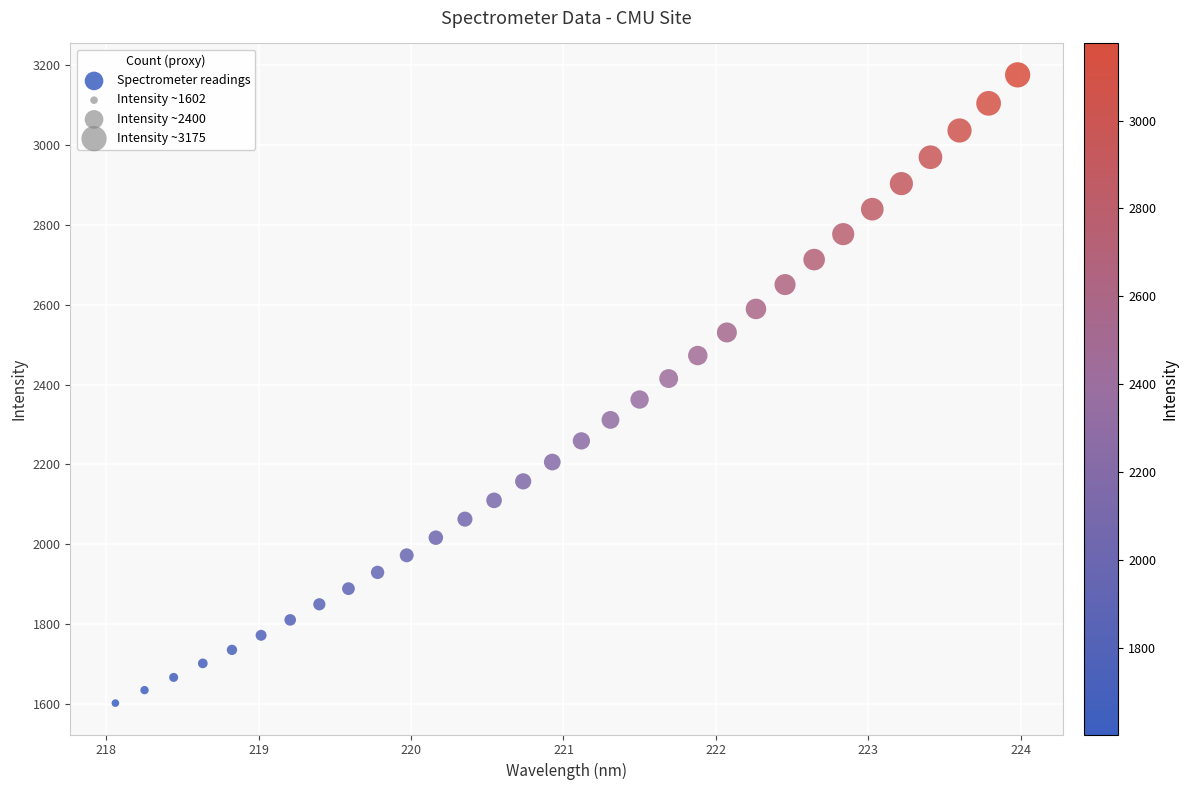

What is the range of Y values (max minus min)?

1573.4